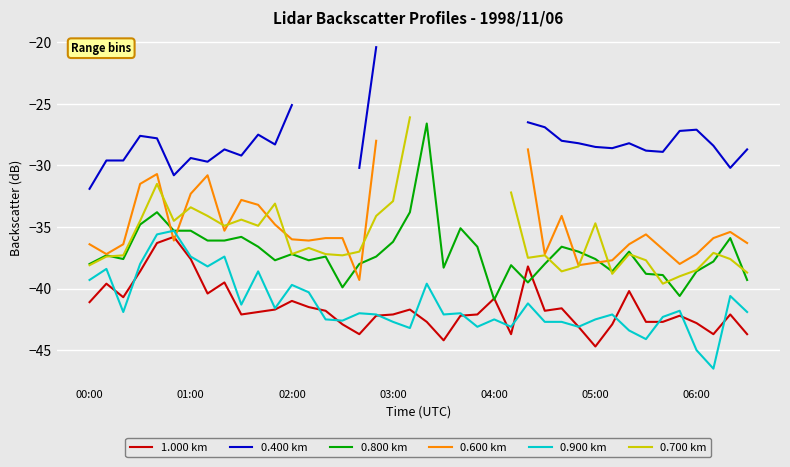

What is the difference between the second highest and second lowest values in the 1.000 km series?

7.9